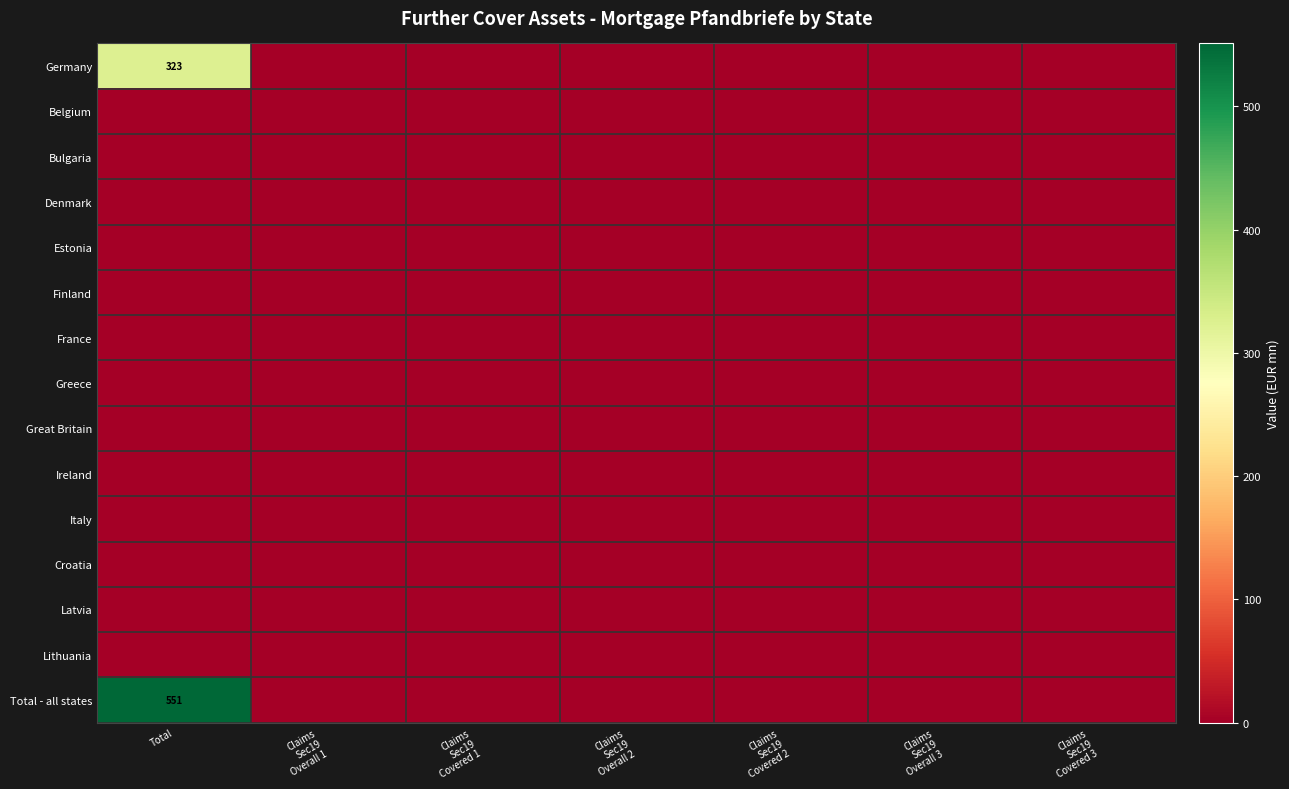

True or false: Total - all states has a value of 861 at Total.

False